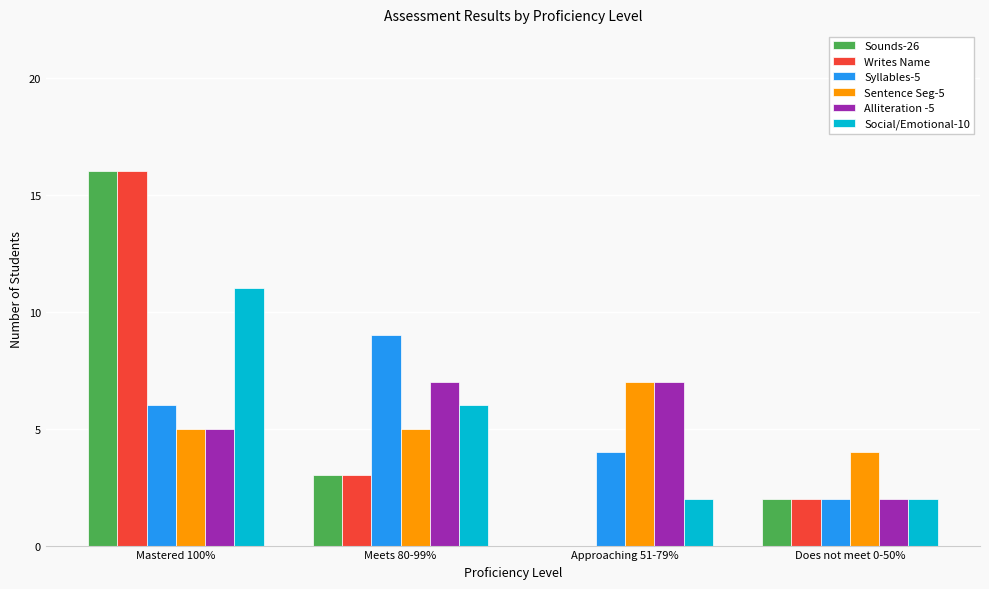

How many groups of bars are there?

4